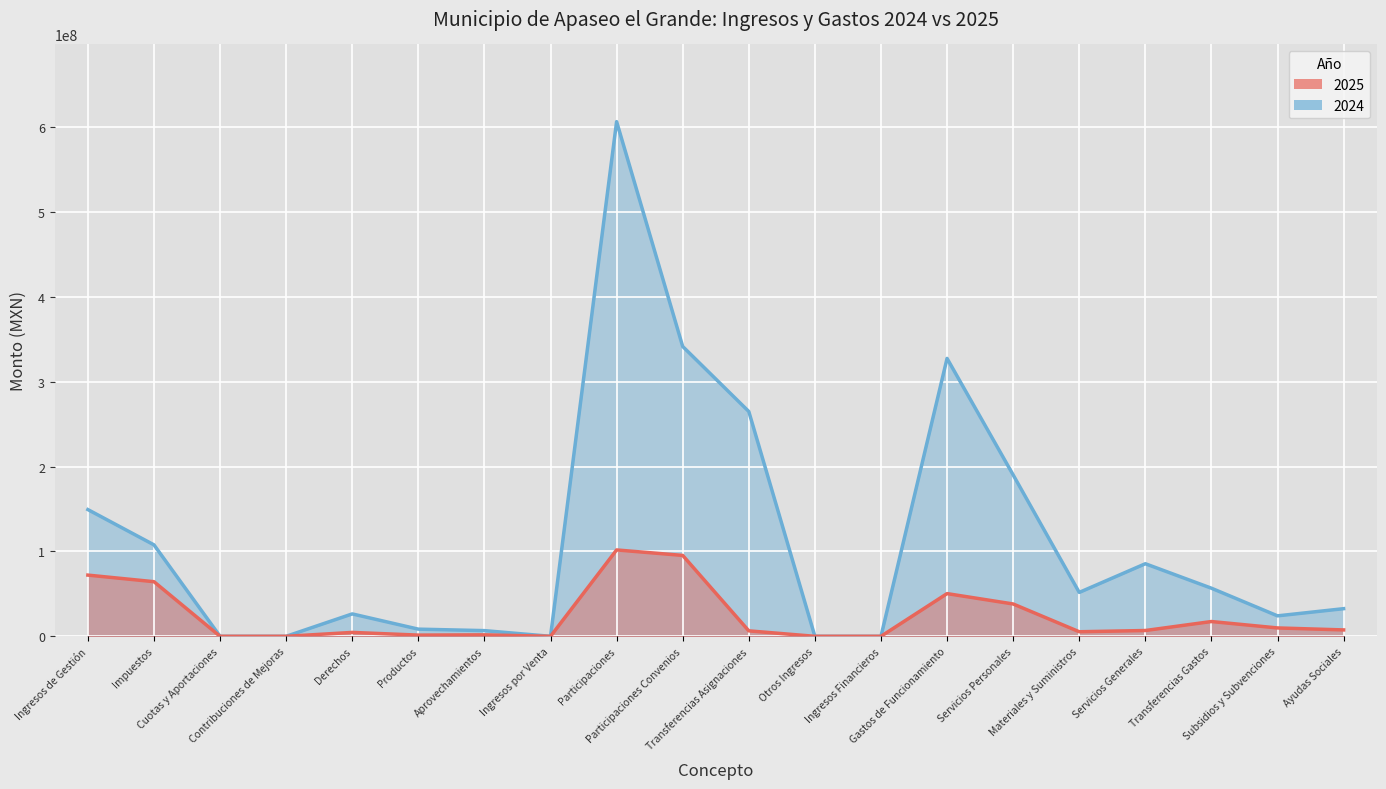

Which series has the largest range (max minus min)?

2024 line